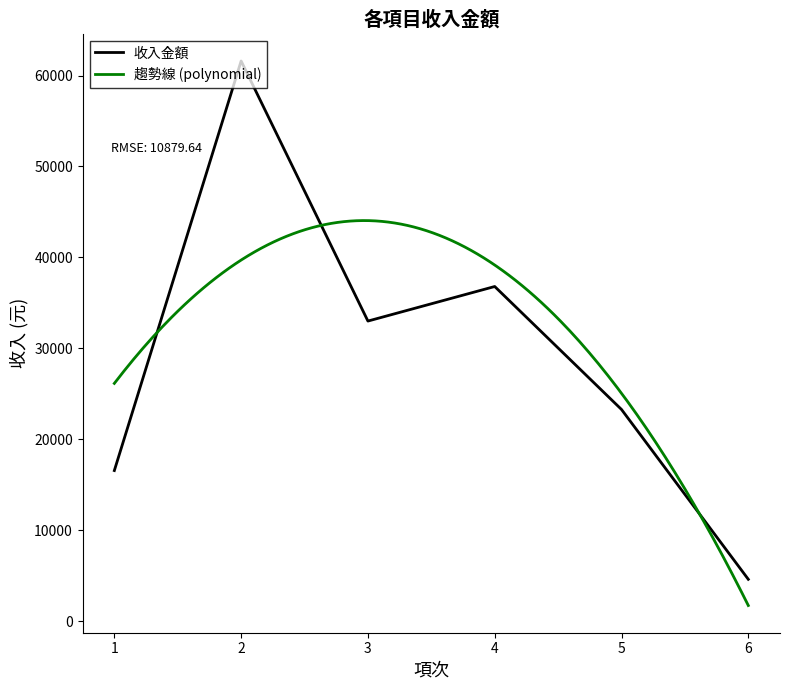

List the labels in order of value, smallest first.

6, 1, 5, 3, 4, 2